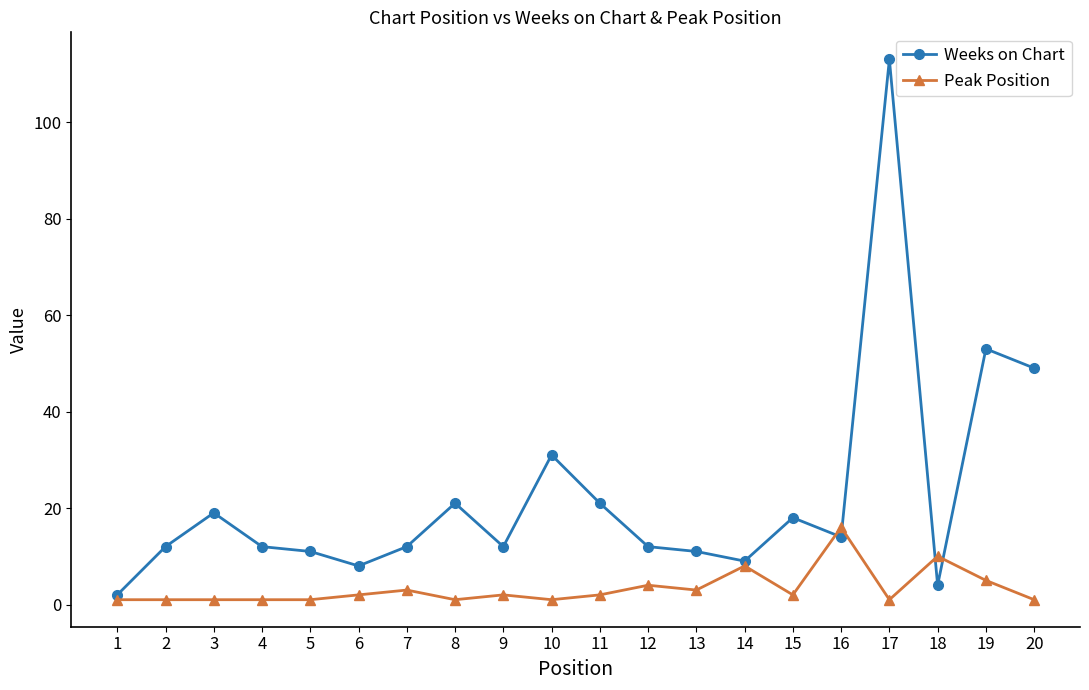

How many series are shown in this chart?

2